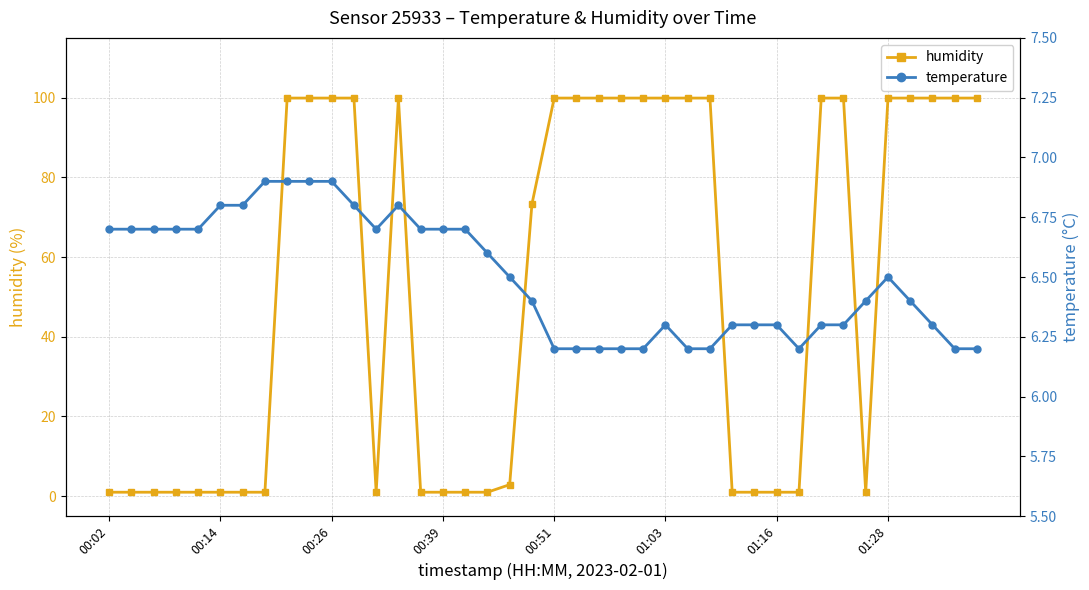

What is the spread (max minus min) of values at 31?

5.2